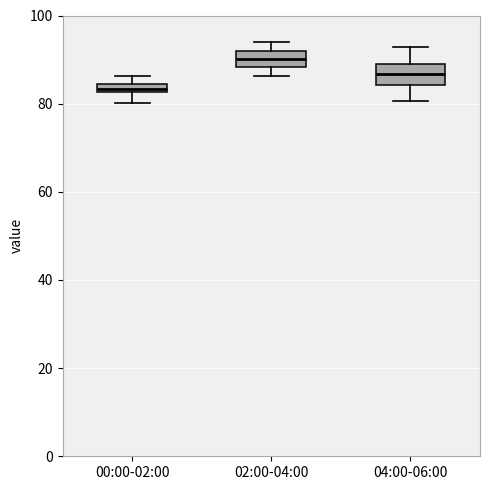

Which box has the highest median line?

02:00-04:00